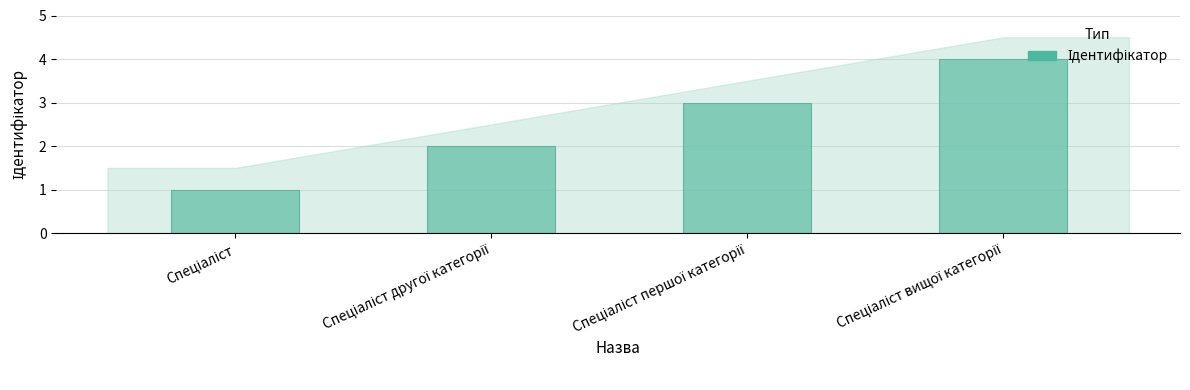

What is the greatest value displayed?

4